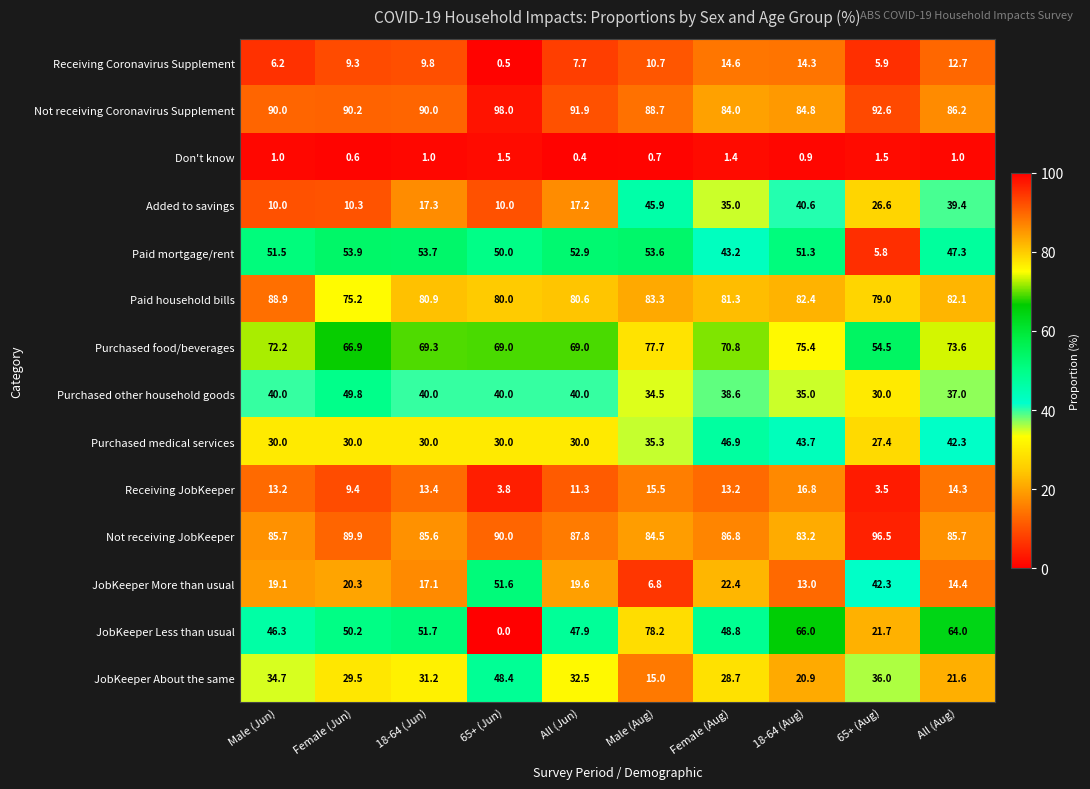

Which series has the largest range (max minus min)?

JobKeeper Less than usual